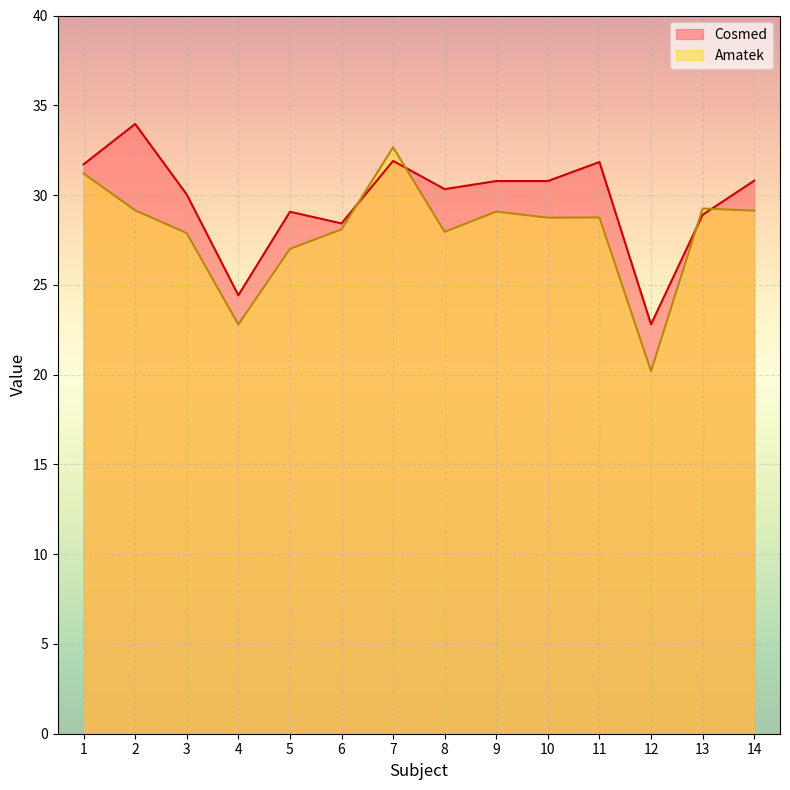

What are all the series names shown in the legend?

Cosmed, Amatek